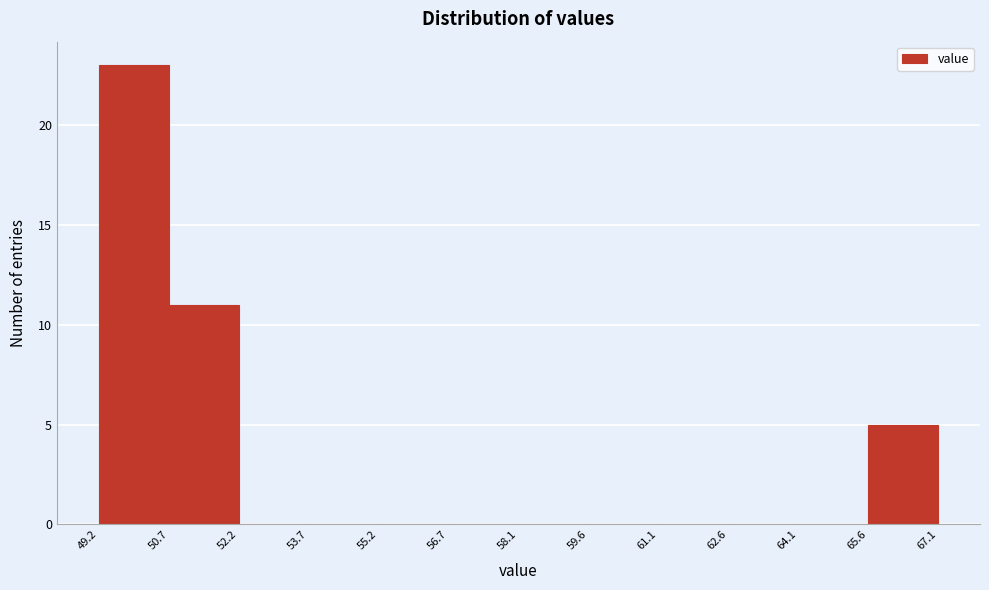

Which range on the x-axis has the tallest bar?

49.2 to 50.7